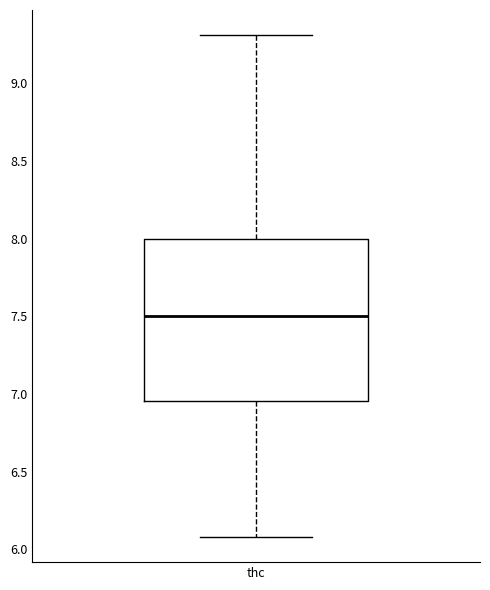

Where does the lower whisker of the box for thc end on the y-axis? The values are not printed on the chart, so give them approximately, as read against the axis.

6.10